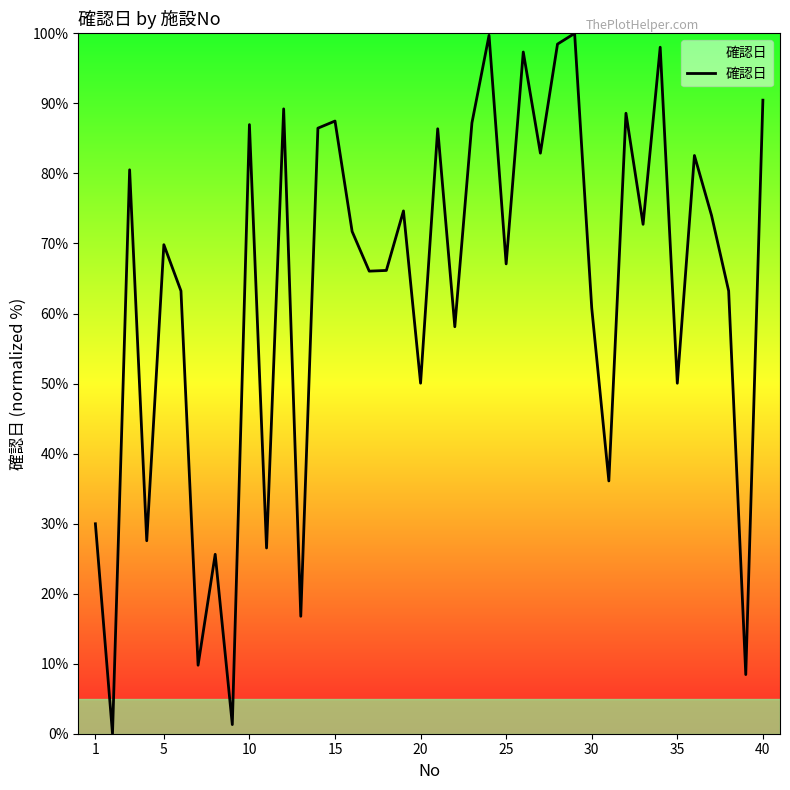

How many interior local valleys (lower than both neighbors) does the data have?

15